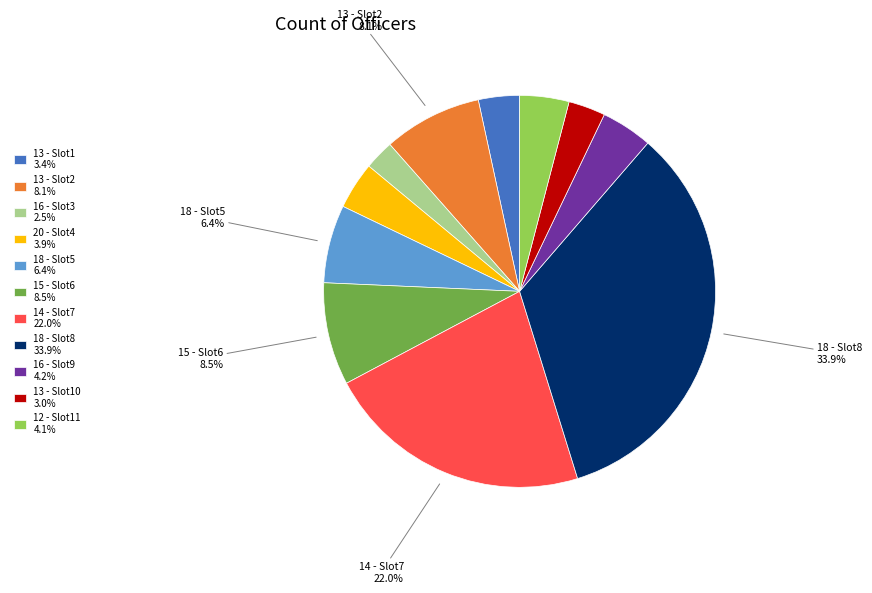

What portion of the pie excludes 18 - Slot8 33.9%?

66.1%